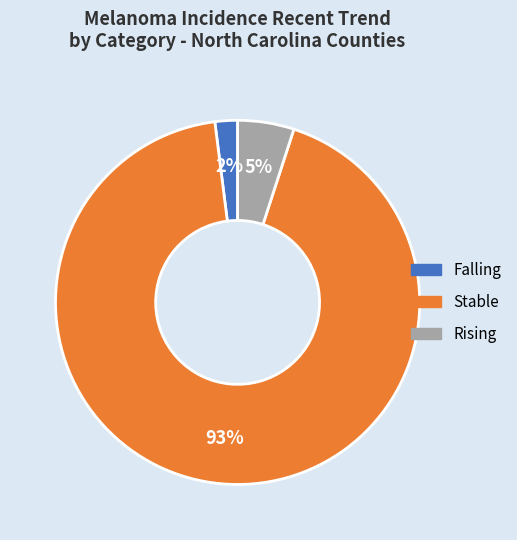

Is it true that Rising is 1% of the pie?

False